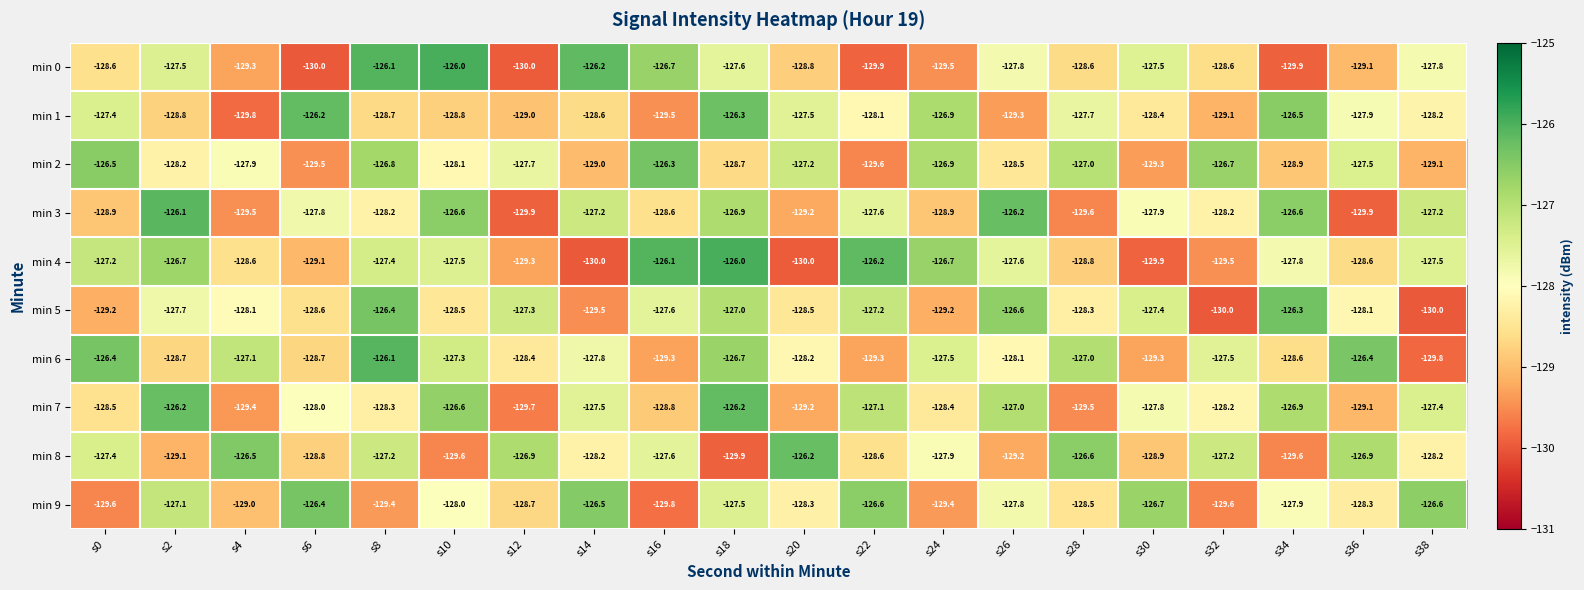

True or false: min 5 has a value of -126.3 at s34.

True